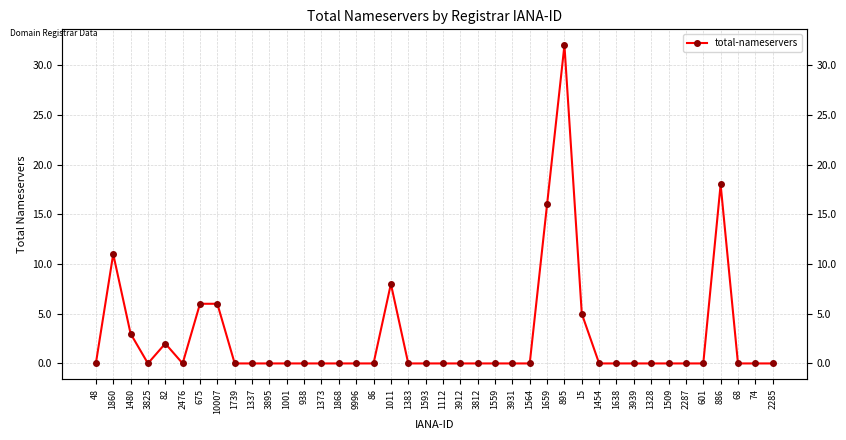

What is the label of the 3rd point from the left?

1480